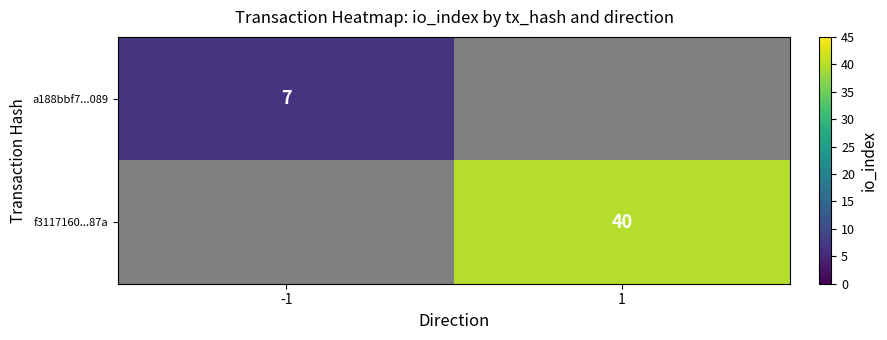

How many categories are shown in the chart?

2